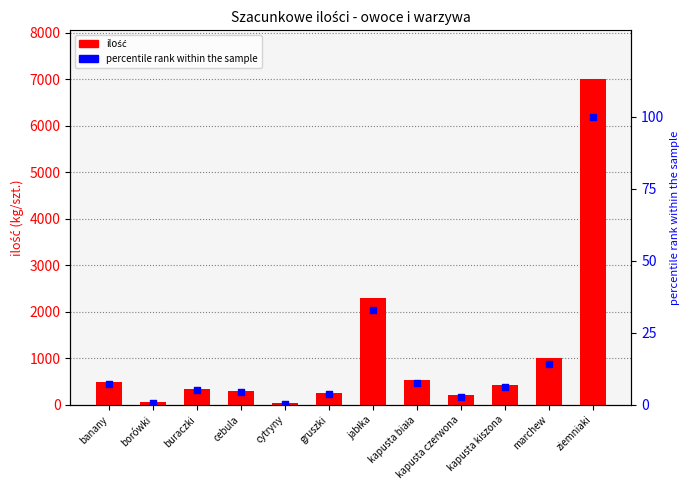

Which series has the largest Y range (max minus min)?

Szacunkowa ilość